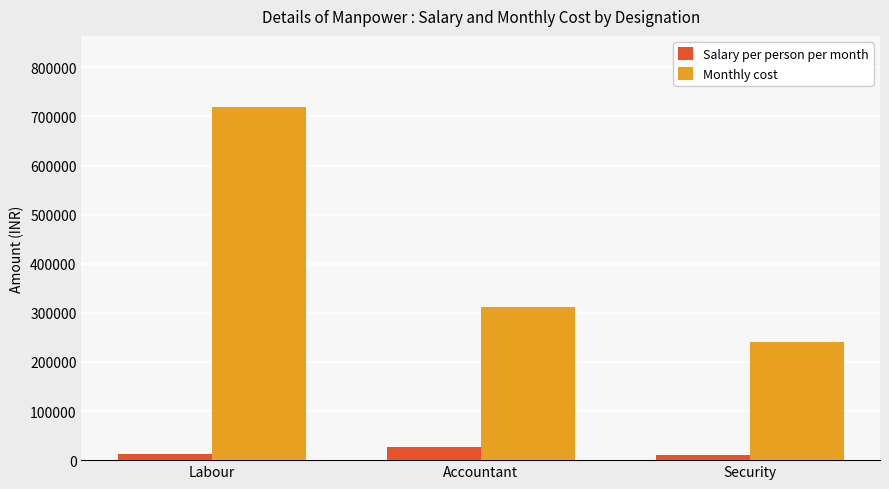

The Salary per person per month series shows 10000 at Security. True or false?

True